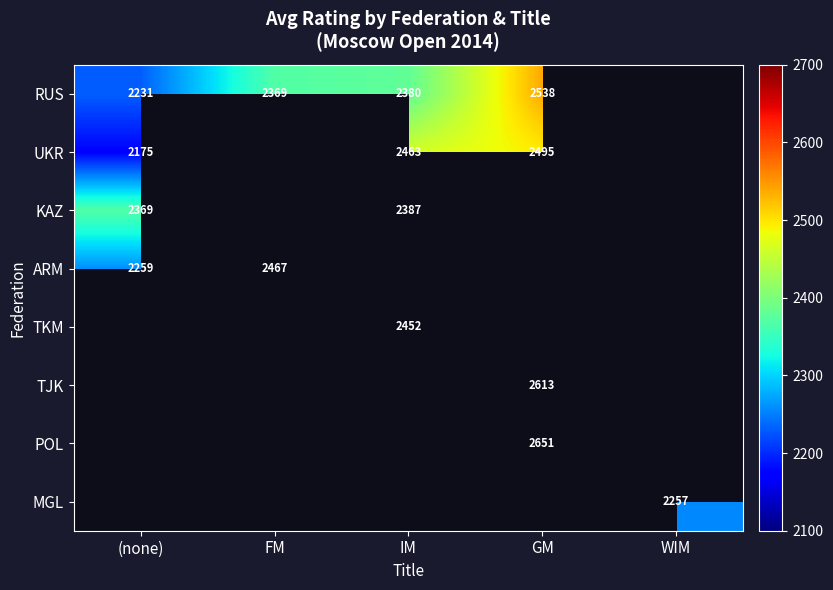

The POL series shows 1174 at GM. True or false?

False